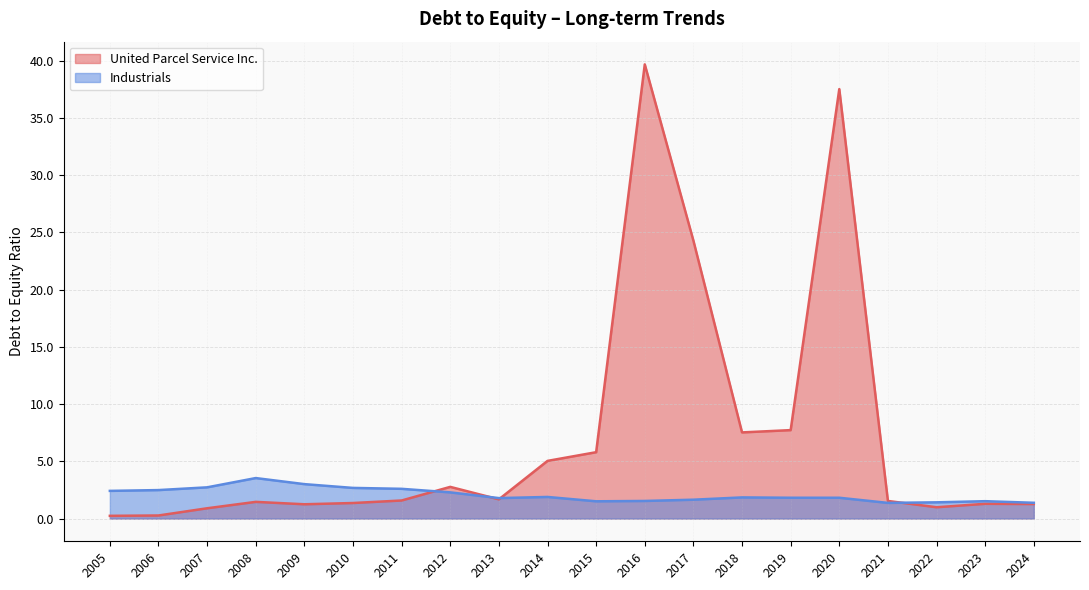

How many data points in United Parcel Service Inc. are above 1?

16